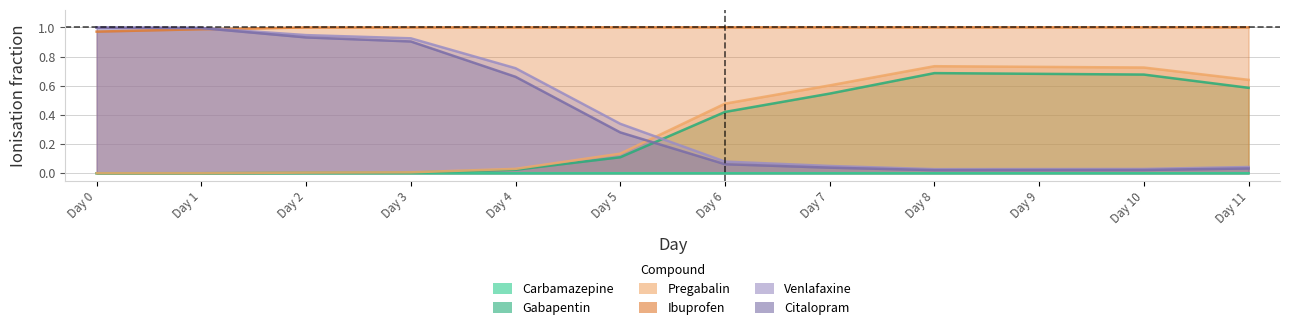

How many lines are shown in the chart?

6